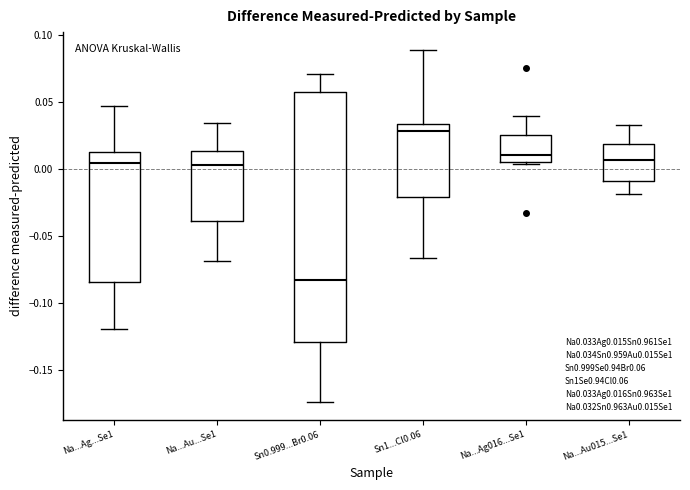

Comparing the boxes themselves (not the whiskers), which one is the tallest?

Sn0.999...Br0.06